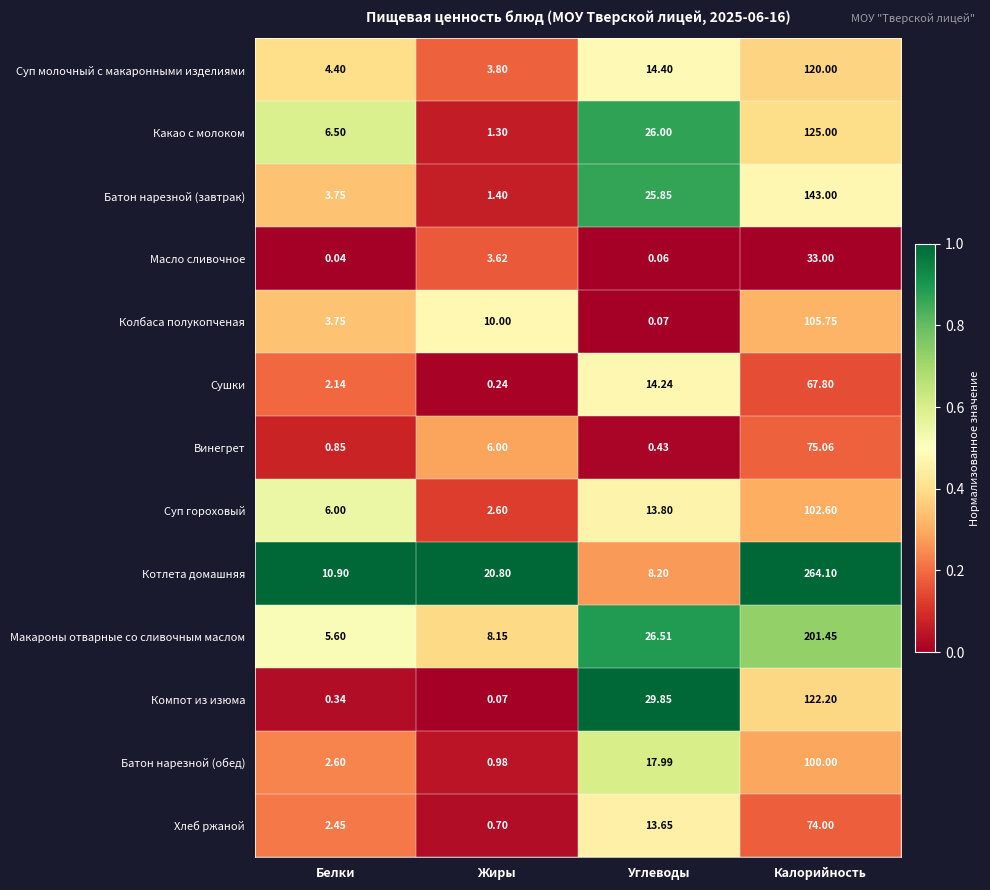

What is the difference between the highest and lowest values at Углеводы?

29.8